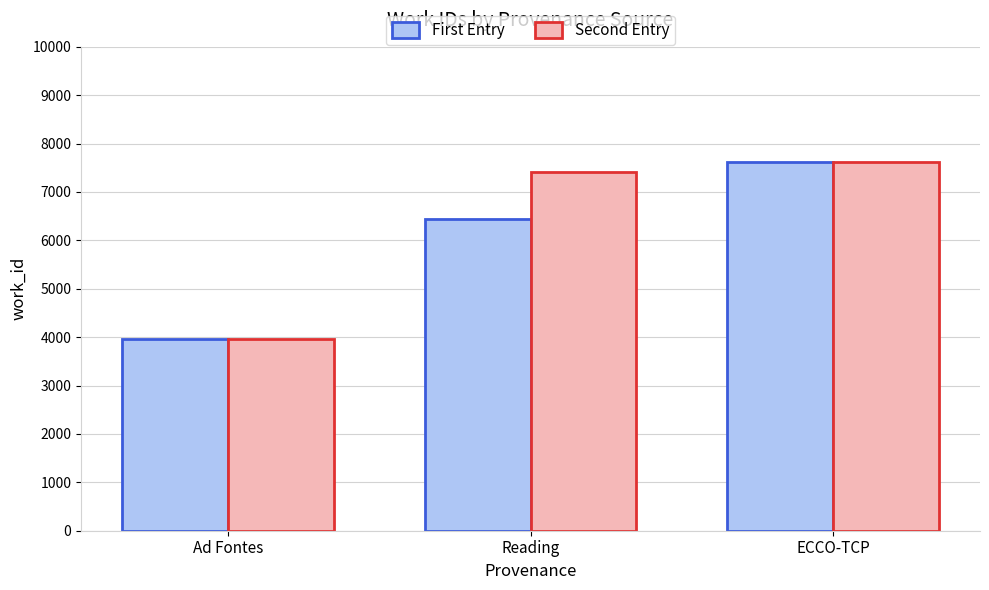

Is the value of First Entry at ECCO-TCP greater than the value of Second Entry at Ad Fontes?

Yes